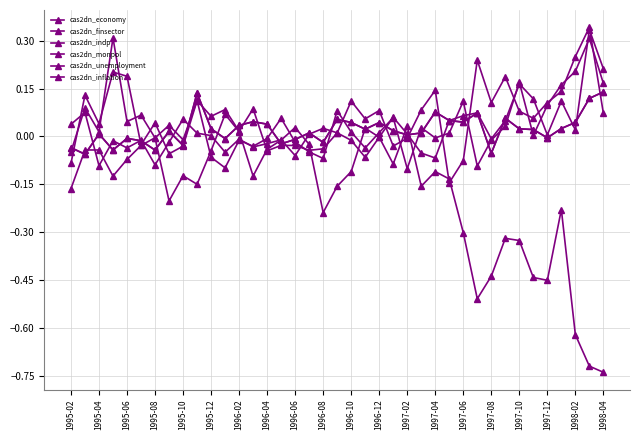

Which series ends up on top after the final intersection of cas2dn_unemployment and cas2dn_indp?

cas2dn_unemployment